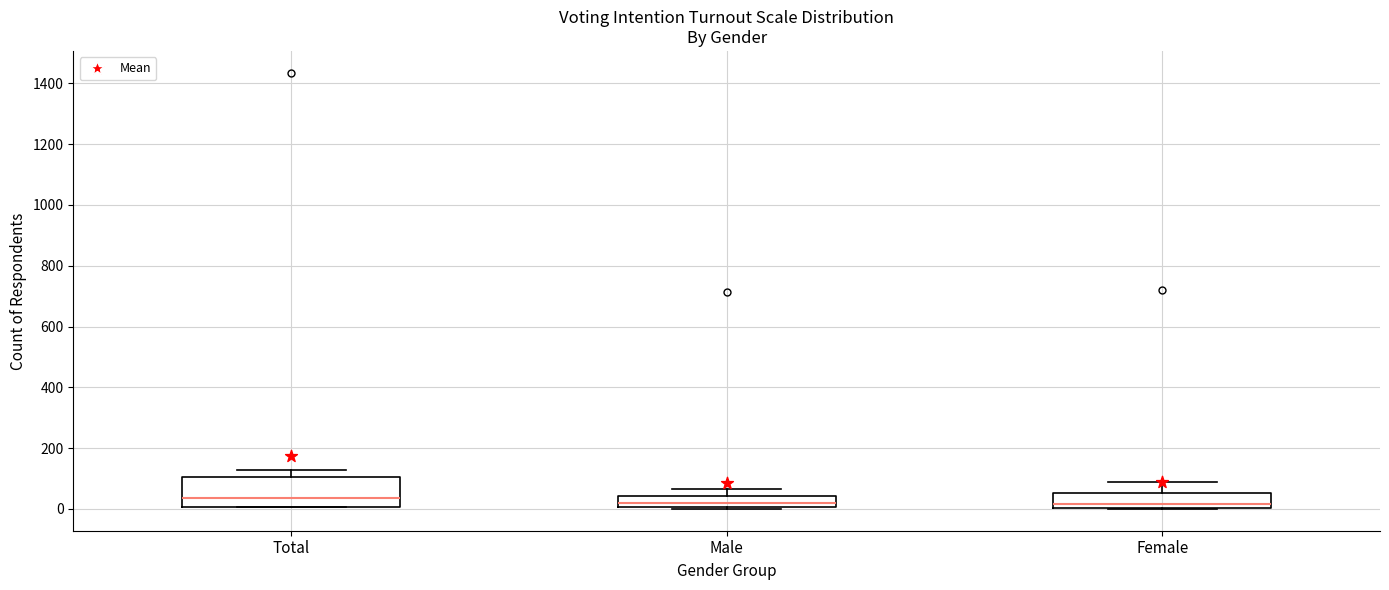

Where is the upper edge of the box for Male on the y-axis? The values are not printed on the chart, so give them approximately, as read against the axis.

40